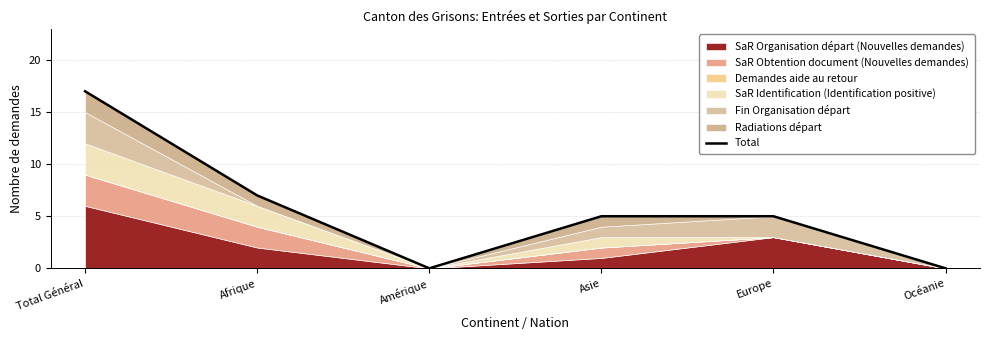

Reading left to right, extract all data points from this chart.

Total Général=17	Afrique=7	Amérique=0	Asie=5	Europe=5	Océanie=0